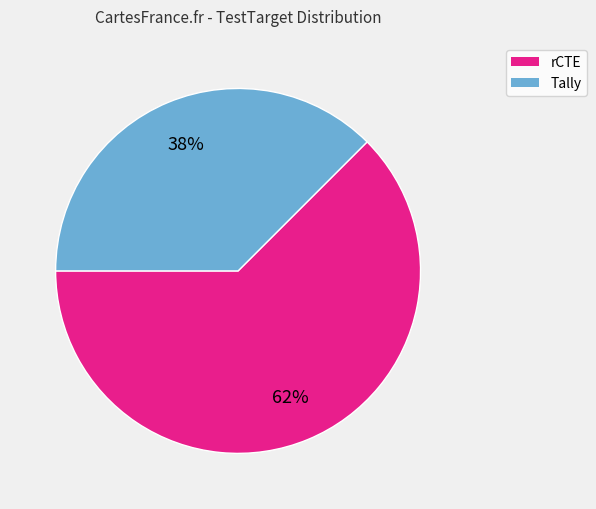

Is rCTE the majority of the pie?

Yes